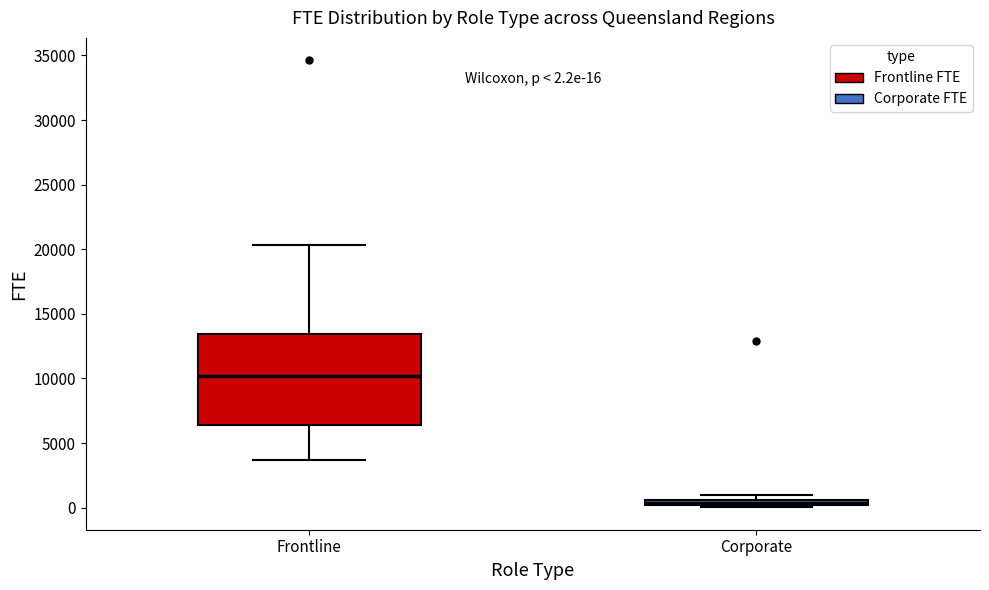

Comparing the boxes themselves (not the whiskers), which one is the tallest?

Frontline